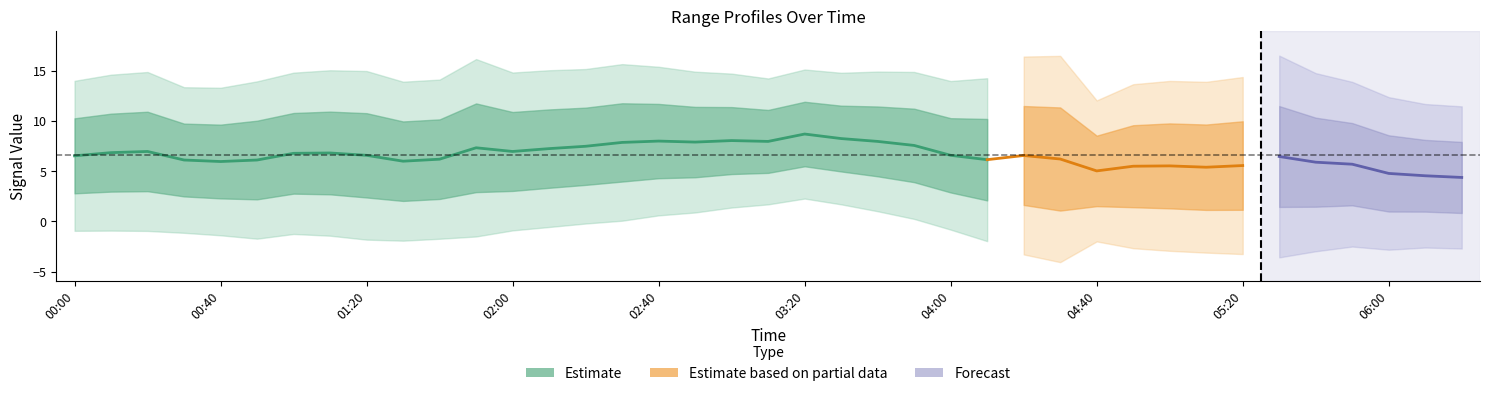

What is the difference between the 10.467 values at 00:40 and 04:10?

0.5